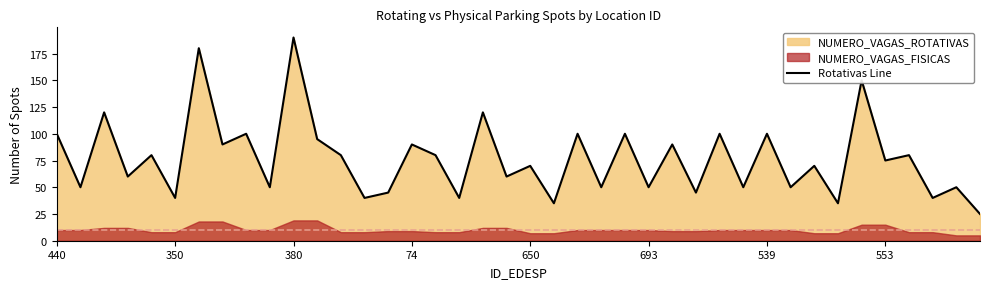

Where does the data first go above 75?

440